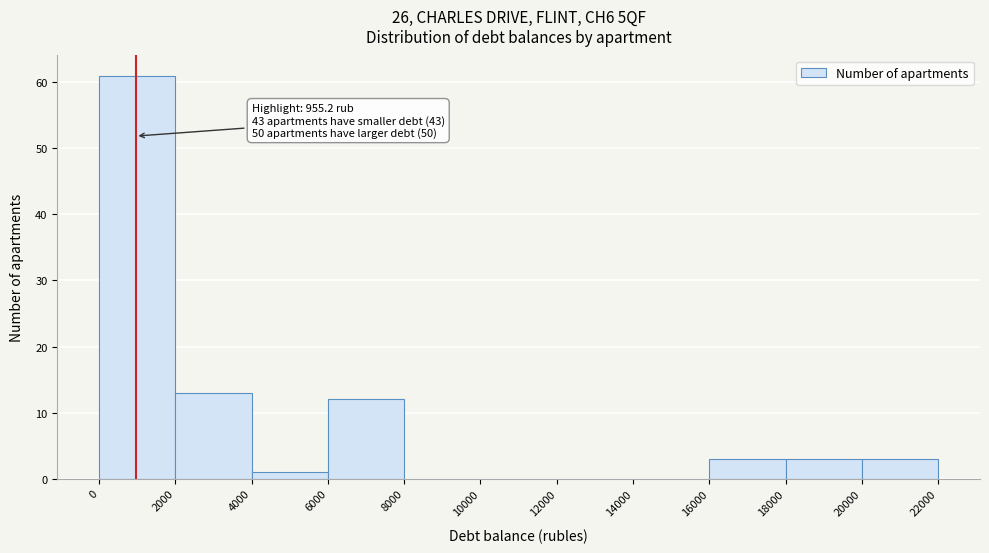

Over which range of the x-axis is the bar tallest?

0 to 2000